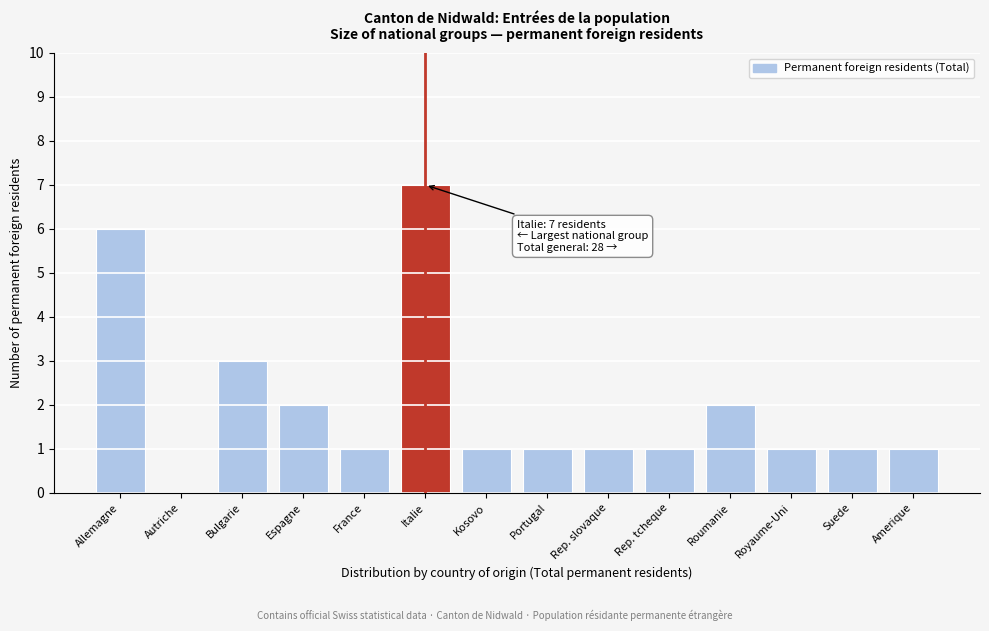

Reading left to right, list all the values displayed in this chart.

Allemagne=6	Autriche=0	Bulgarie=3	Espagne=2	France=1	Italie=7	Kosovo=1	Portugal=1	Rep. slovaque=1	Rep. tcheque=1	Roumanie=2	Royaume-Uni=1	Suede=1	Amerique=1